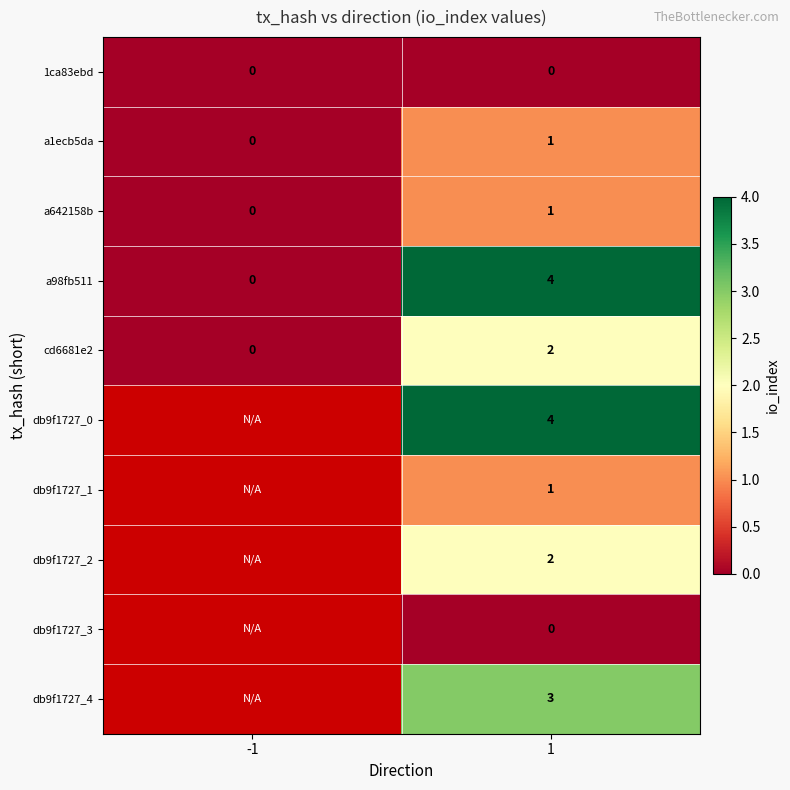

Count the a1ecb5da values in the range 0 to 1.

2